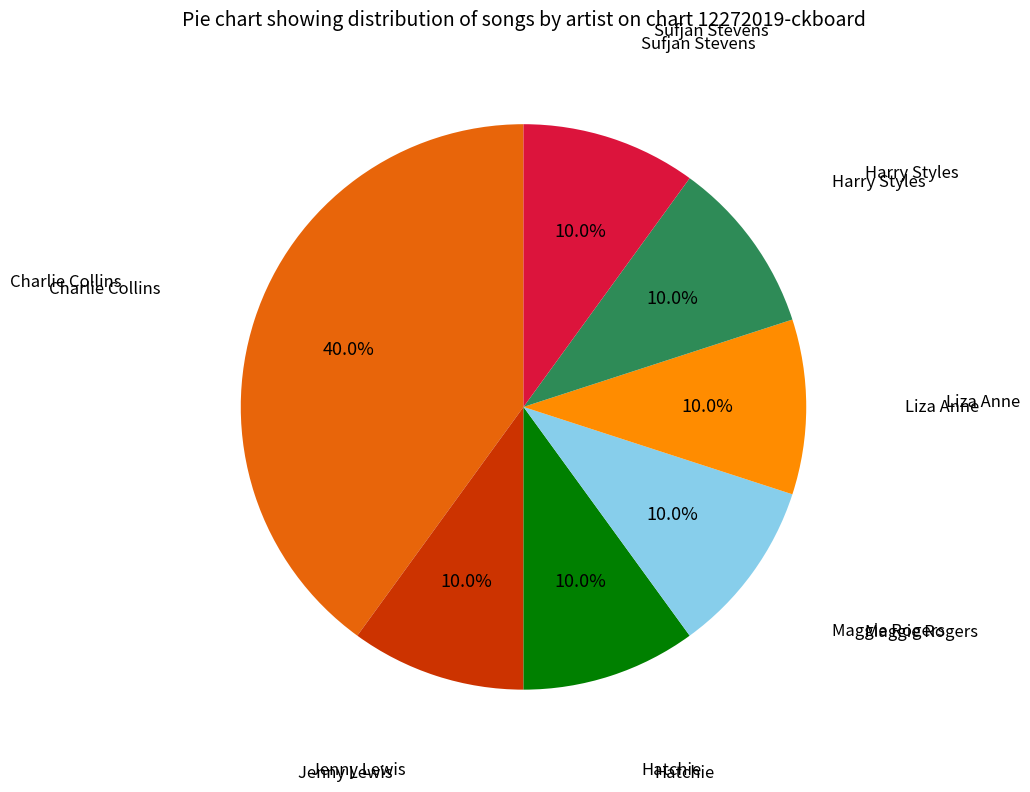

Which slice is the largest?

Charlie Collins